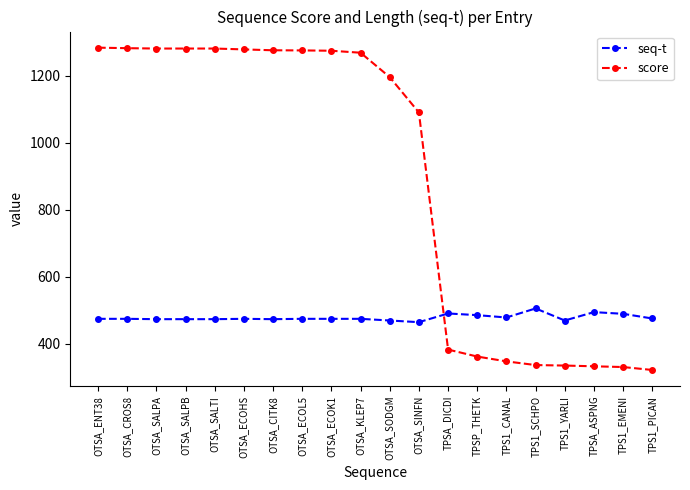

What is the minimum value for seq-t?

464.0